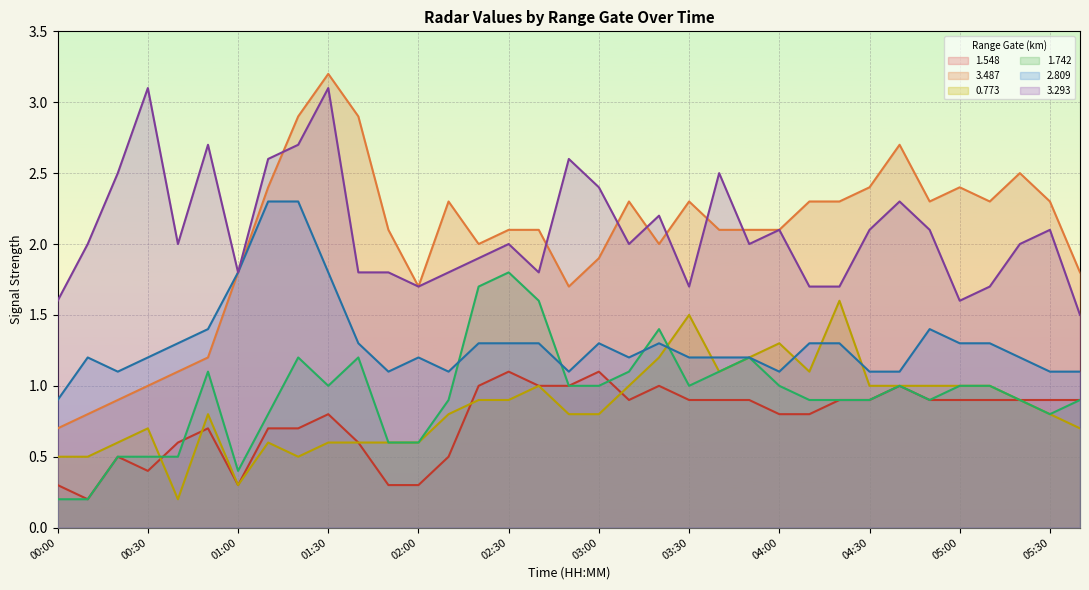

What is the approximate value of 1.742 at 00:40?

0.5